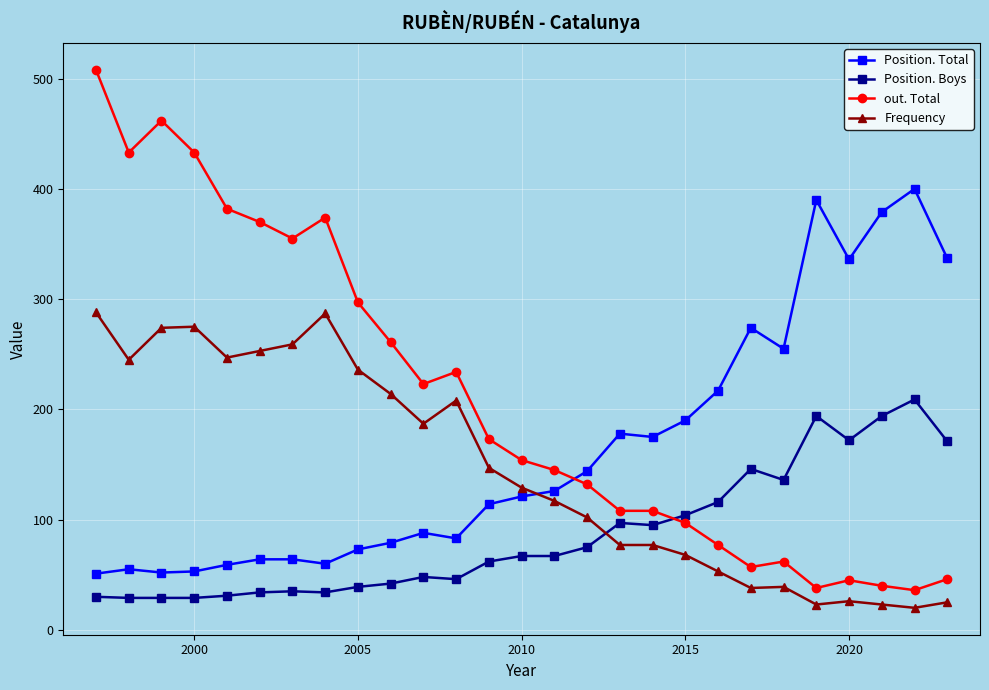

True or false: Frequency and out. Total intersect in this chart.

False